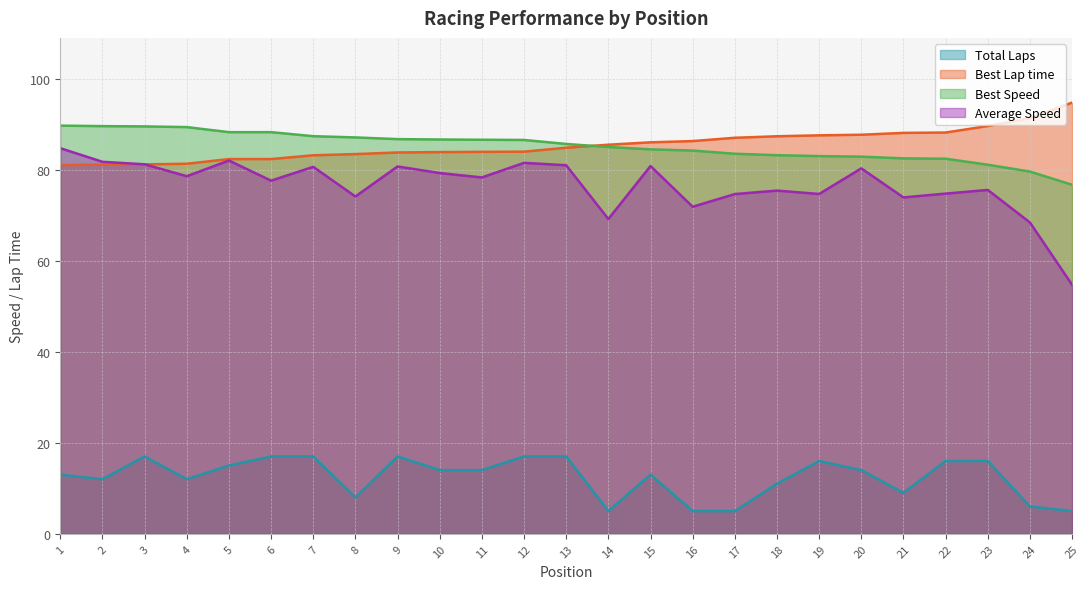

What is the lowest value of the Best Speed series?

76.7